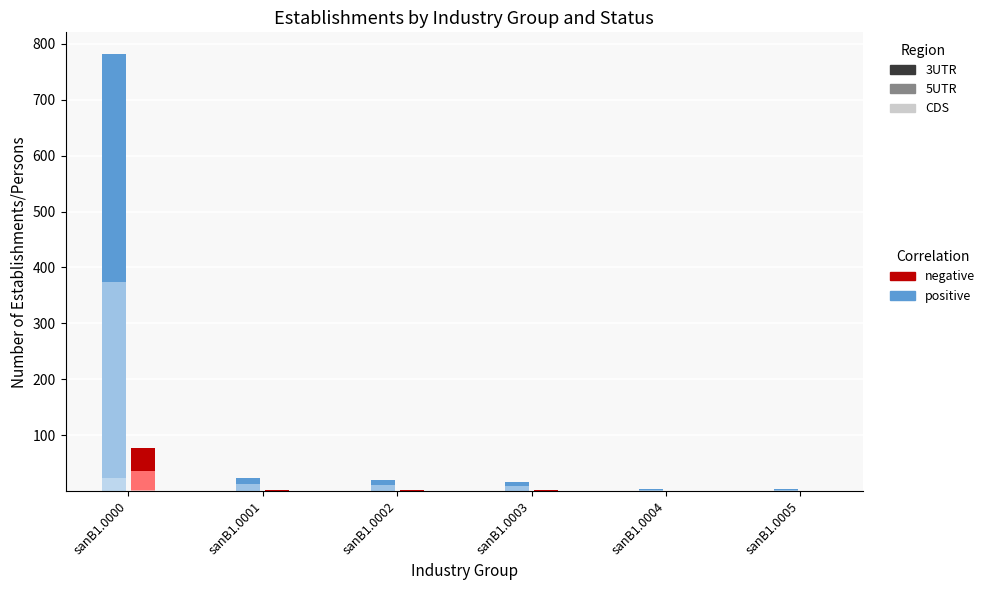

List the series in order of their peak value, lowest first.

negative (CDS), positive (CDS), negative (5UTR), negative (3UTR), positive (5UTR), positive (3UTR)